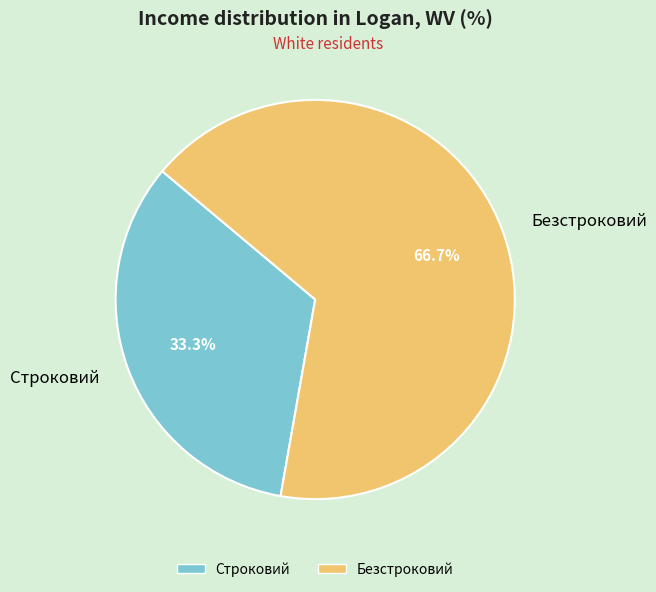

The Безстроковий slice represents 67% of the pie. True or false?

True